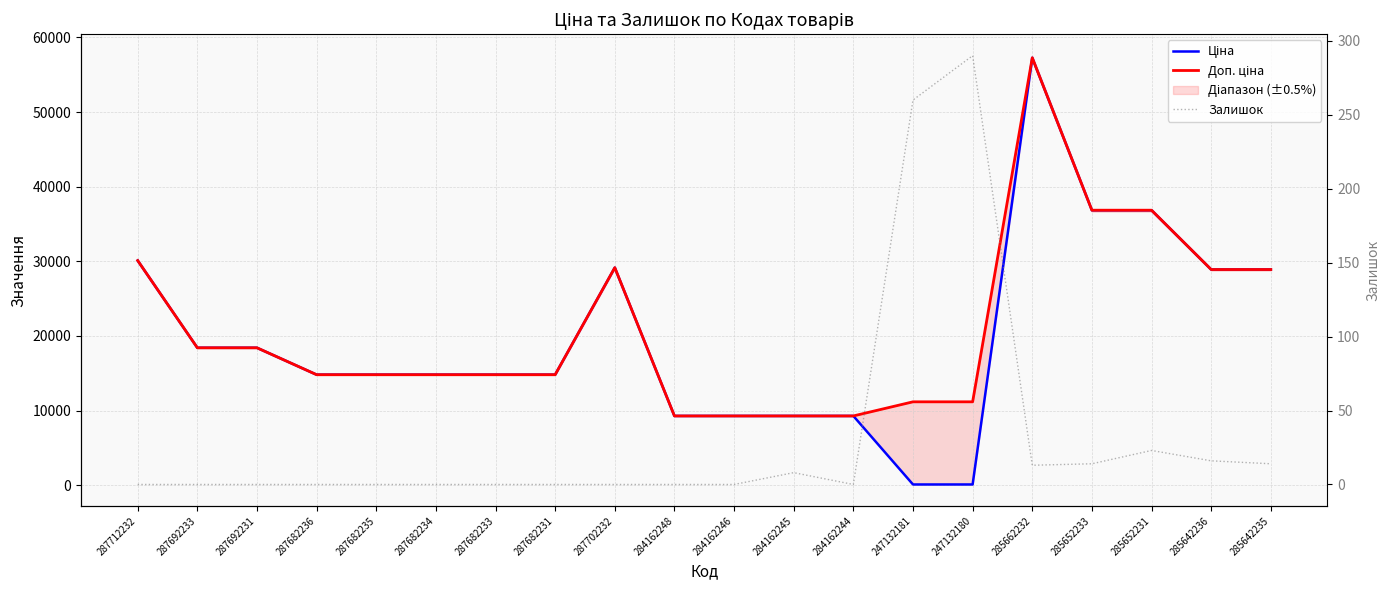

What position from the left is 285642236?

19